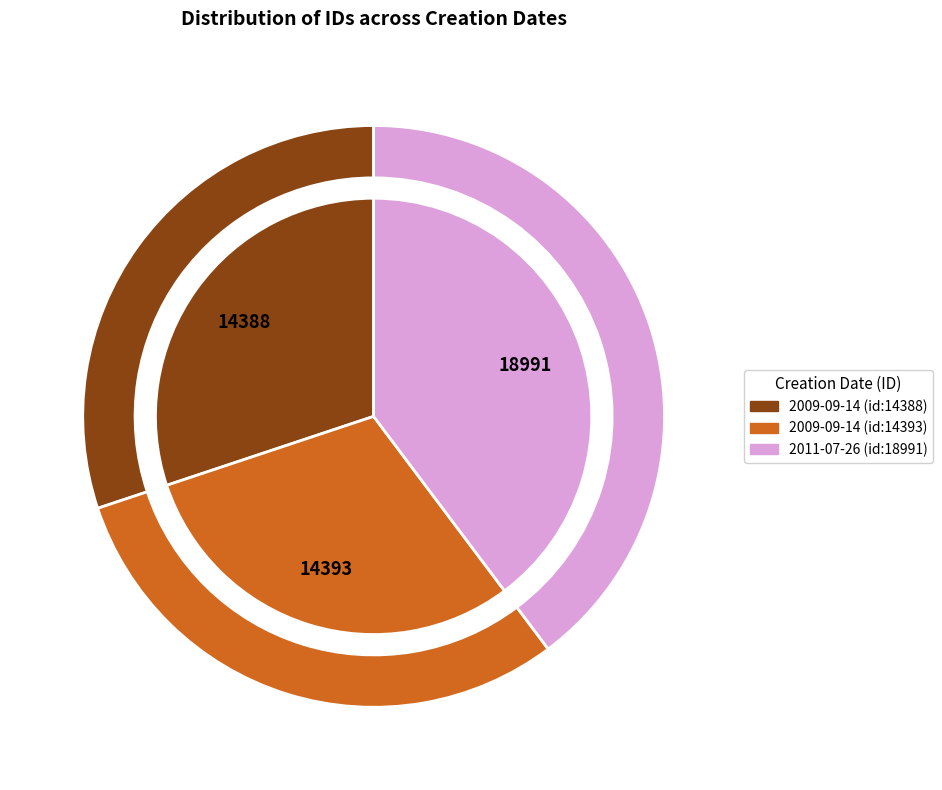

Is 2009-09-14 (id:14393) the majority of the pie?

No